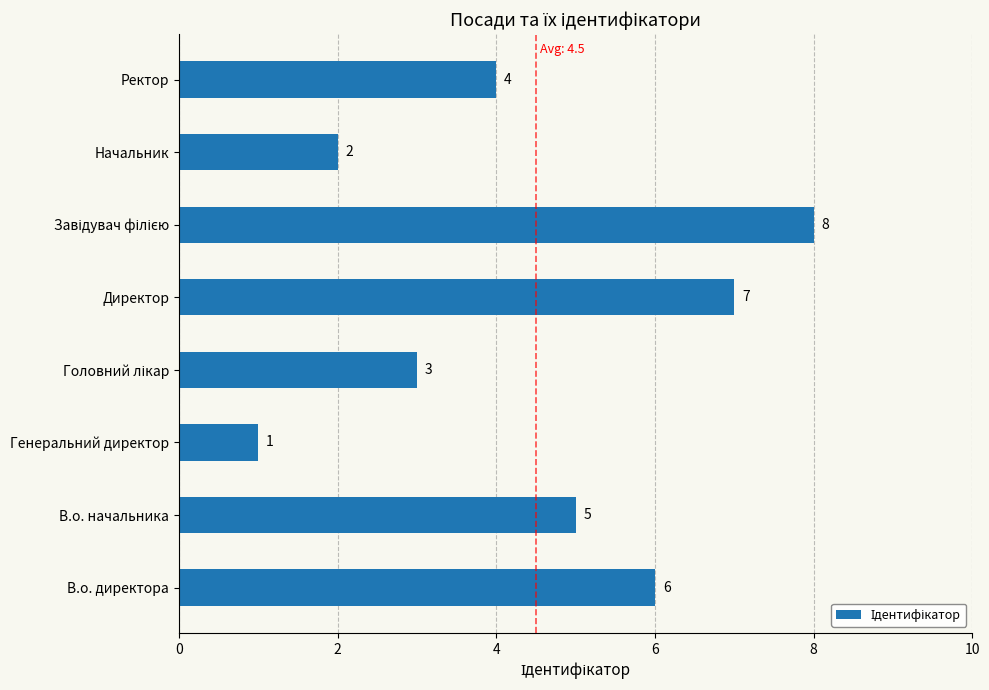

Reading bottom to top, list all the values displayed in this chart.

6	5	1	3	7	8	2	4